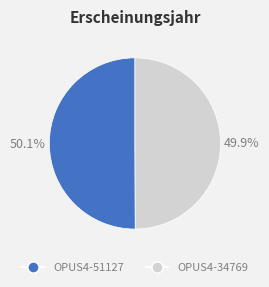

True or false: OPUS4-34769 accounts for 50% of the total.

True